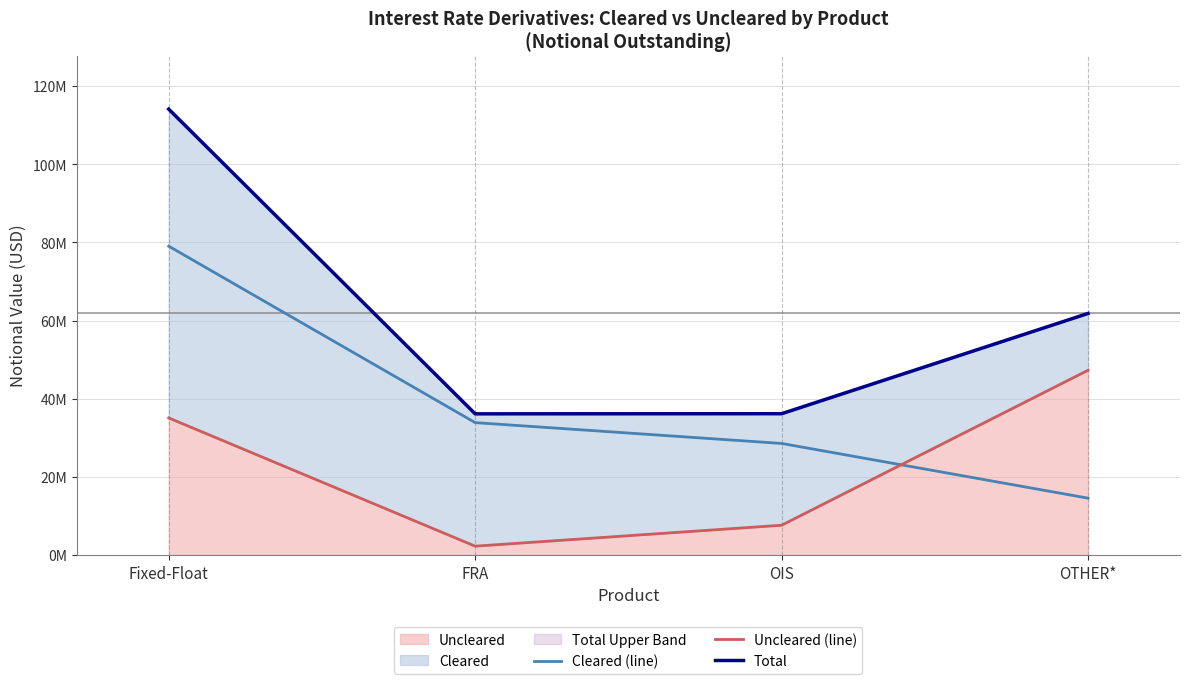

True or false: Cleared (line) and Total intersect in this chart.

False